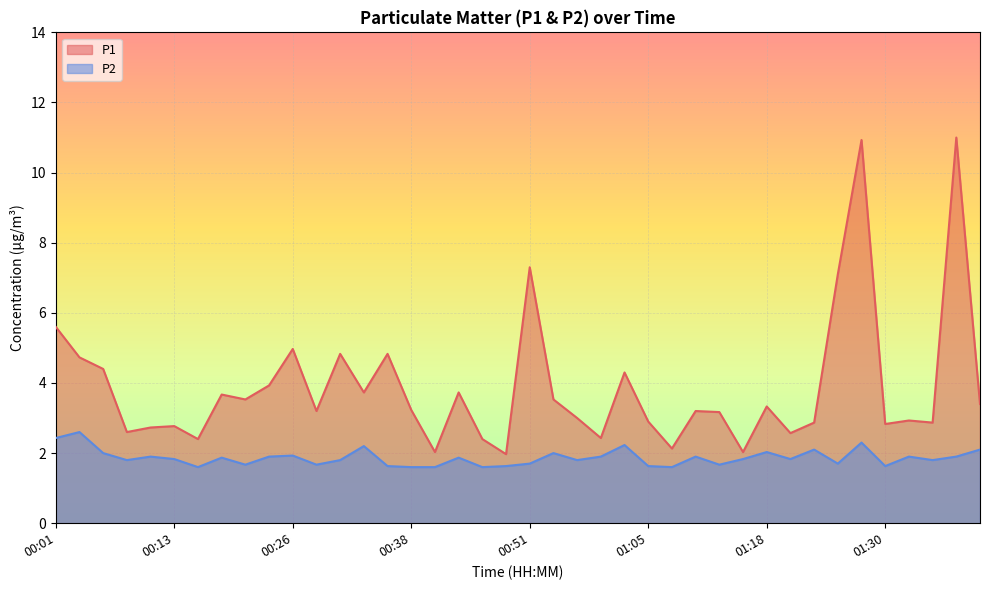

True or false: P2 and P1 cross at least once.

False